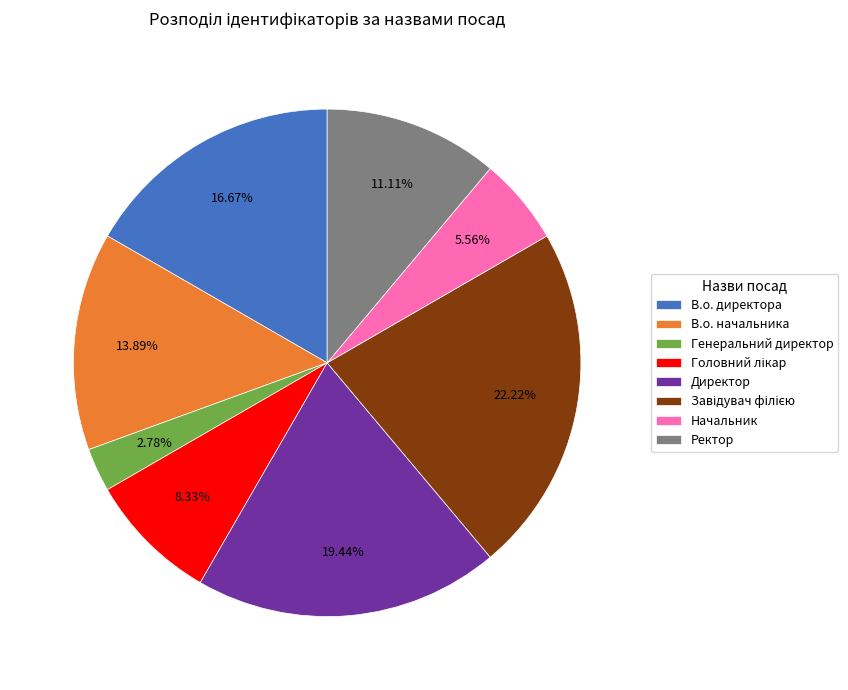

Combined, what portion of the pie is В.о. директора and Начальник?

22.2%